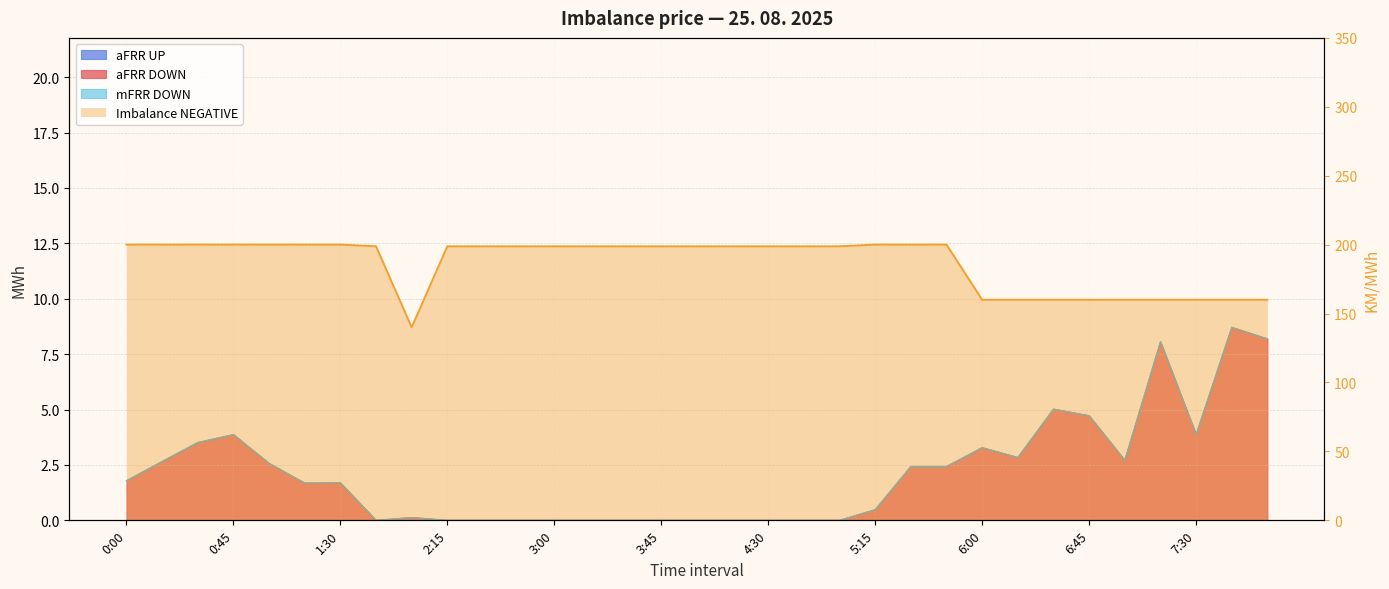

Reading right to left, what are all the values shown in this chart?

aFRR_DOWN: 8.2	8.7	3.9	8.1	2.7	4.7	5.0	2.8	3.3	2.4	2.4	0.5	0.0	0.0	0.0	0.0	0.0	0.0	0.0	0.0	0.0	0.0	0.0	0.0	0.1	0.0	1.7	1.7	2.6	3.9	3.5	2.7	1.8
Imbalance_NEGATIVE: 160.0	160.0	160.0	160.0	160.0	160.0	160.0	160.0	160.0	200.0	200.0	200.0	198.8	198.8	198.8	198.8	198.8	198.8	198.8	198.8	198.8	198.8	198.8	198.8	140.0	198.8	200.0	200.0	200.0	200.0	200.0	200.0	200.0